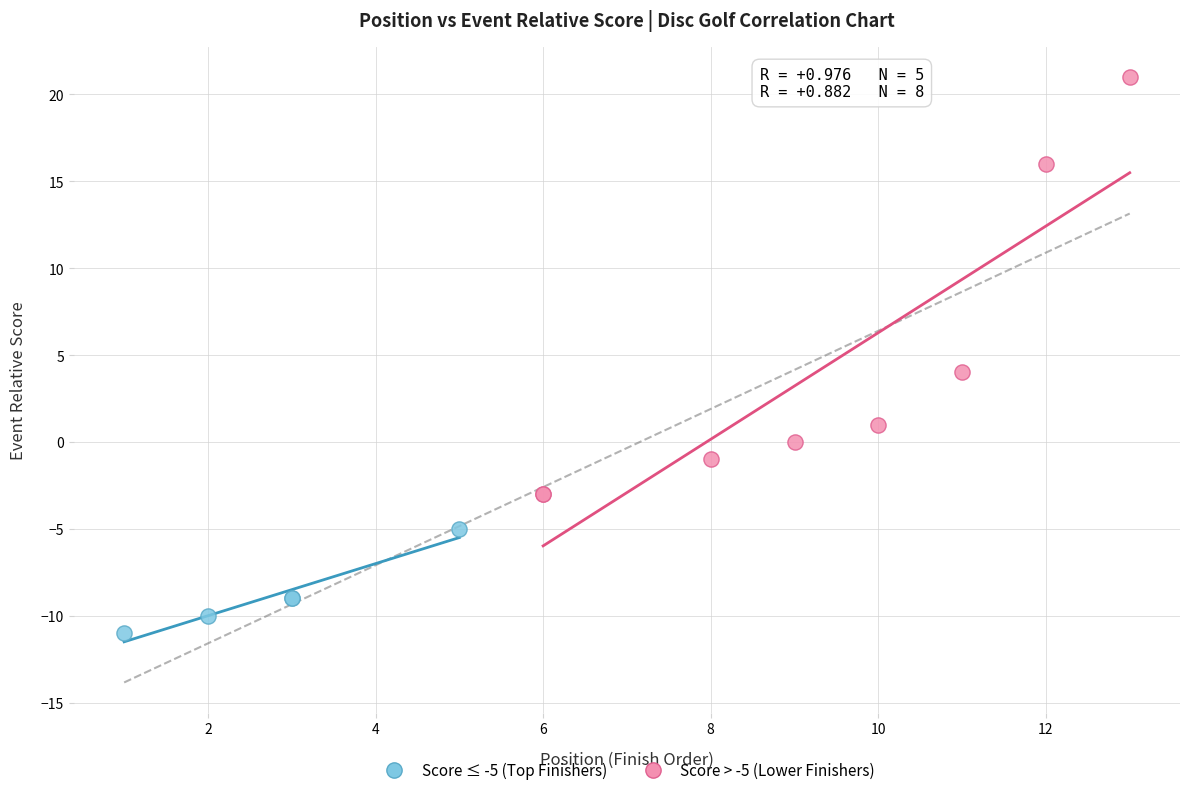

Which series reaches the minimum Y coordinate?

Score ≤ -5 (Top Finishers)